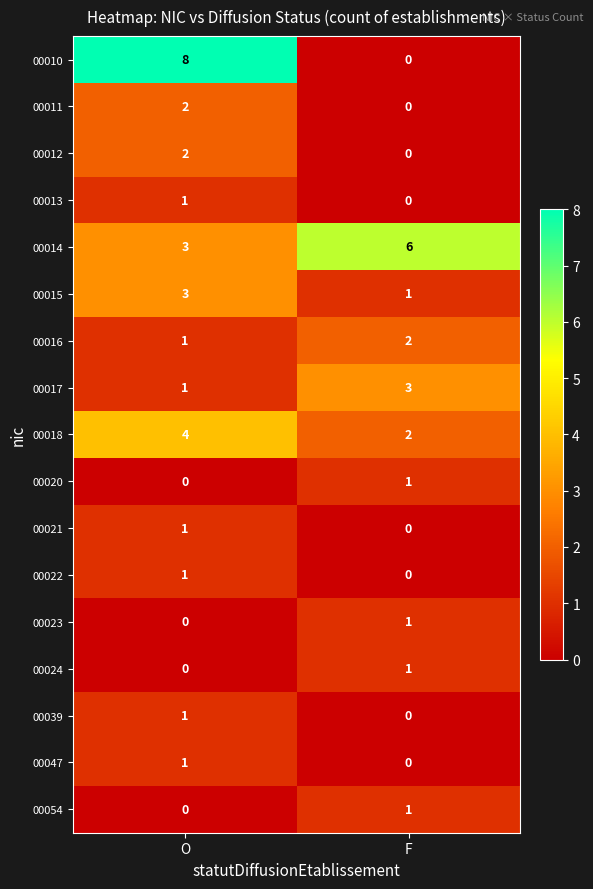

The value of 00014 at O is 3. True or false?

True